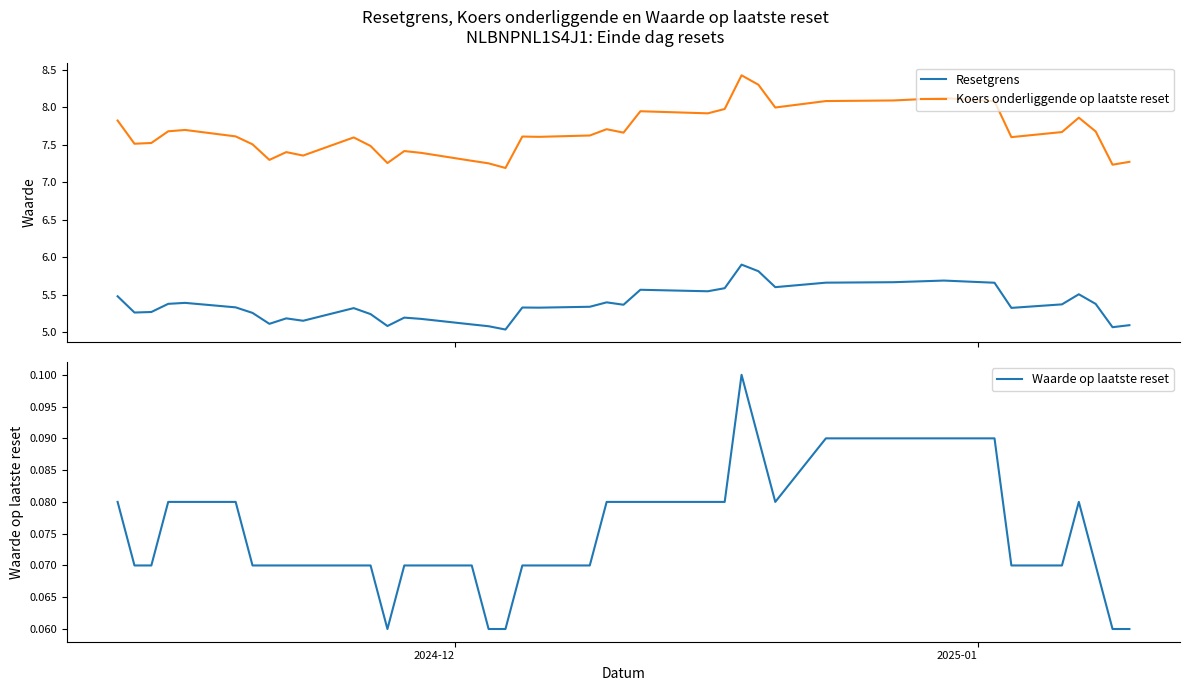

True or false: Koers onderliggende op laatste reset and Resetgrens cross at least once.

False